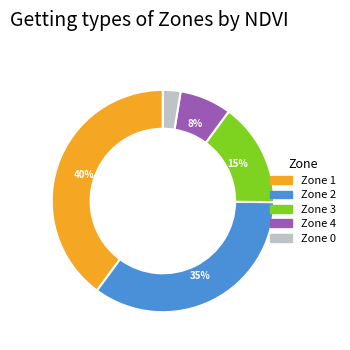

To the nearest percent, what portion does Zone 1 represent?

40%